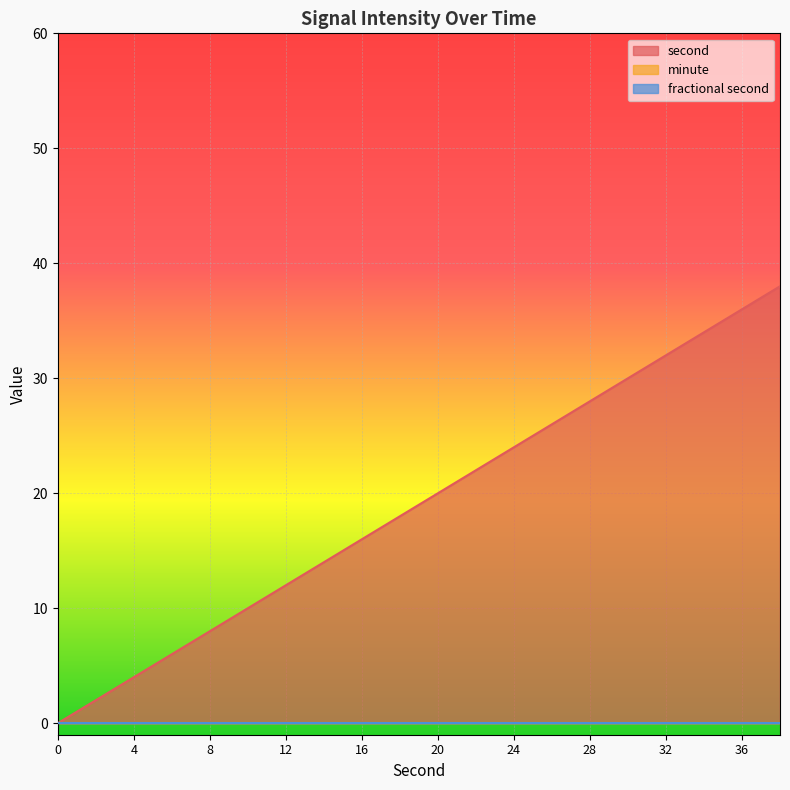

At which category is the sum across all series the highest?

38